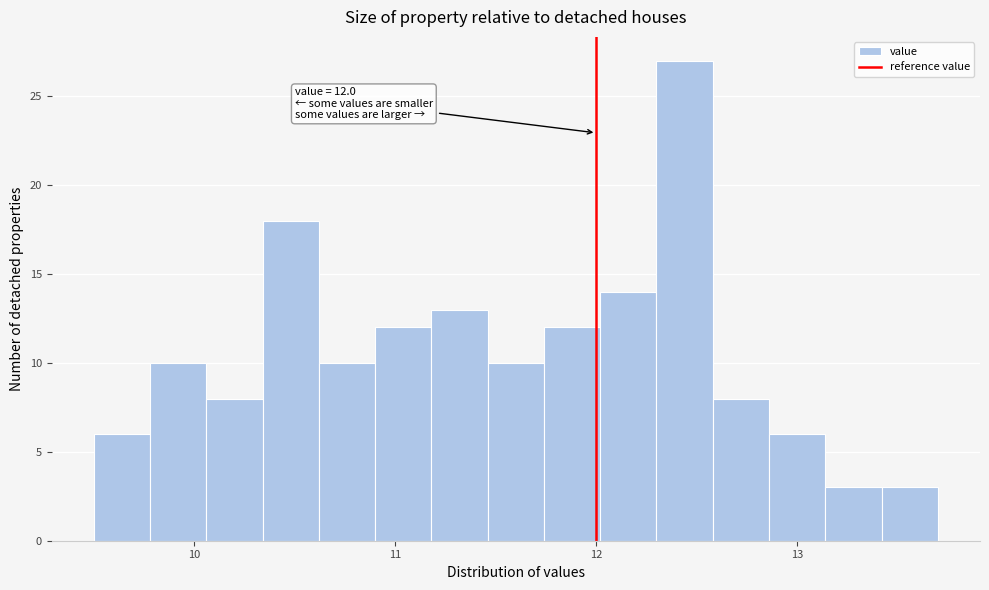

Read against the x-axis, roughly where is the centre of the tallest bar?

12.4